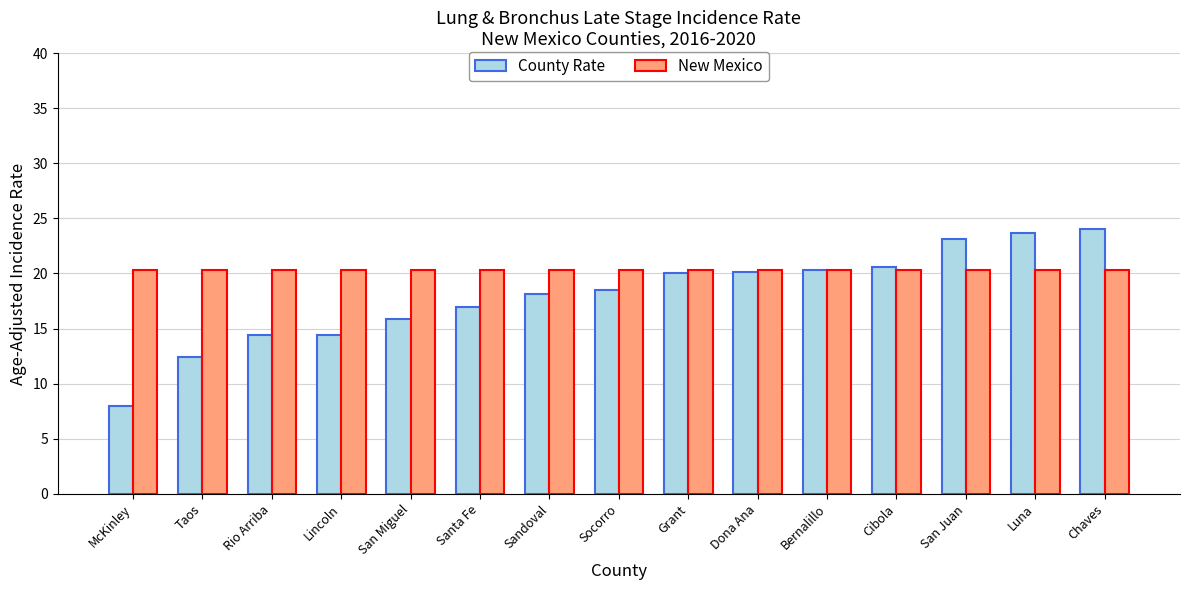

The New Mexico series shows 6.8 at Luna. True or false?

False